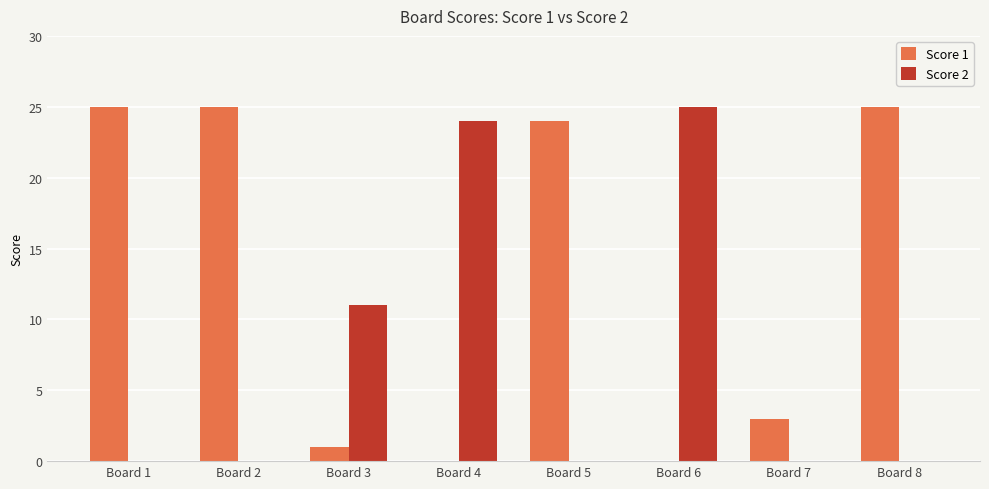

What is the maximum value shown in the chart?

25